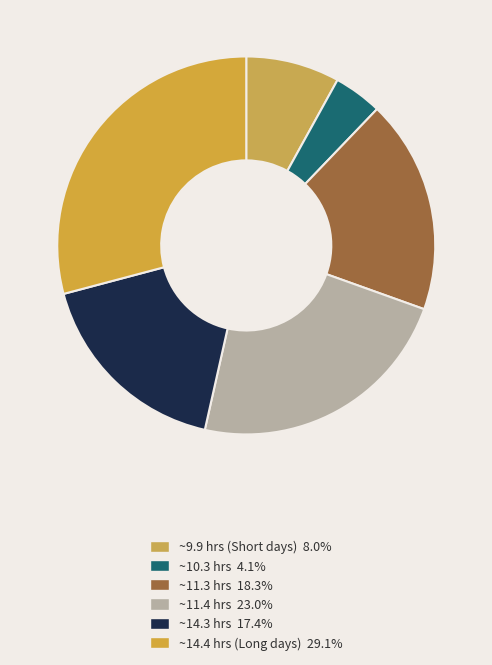

Is there any slice that represents more than half of the pie?

No